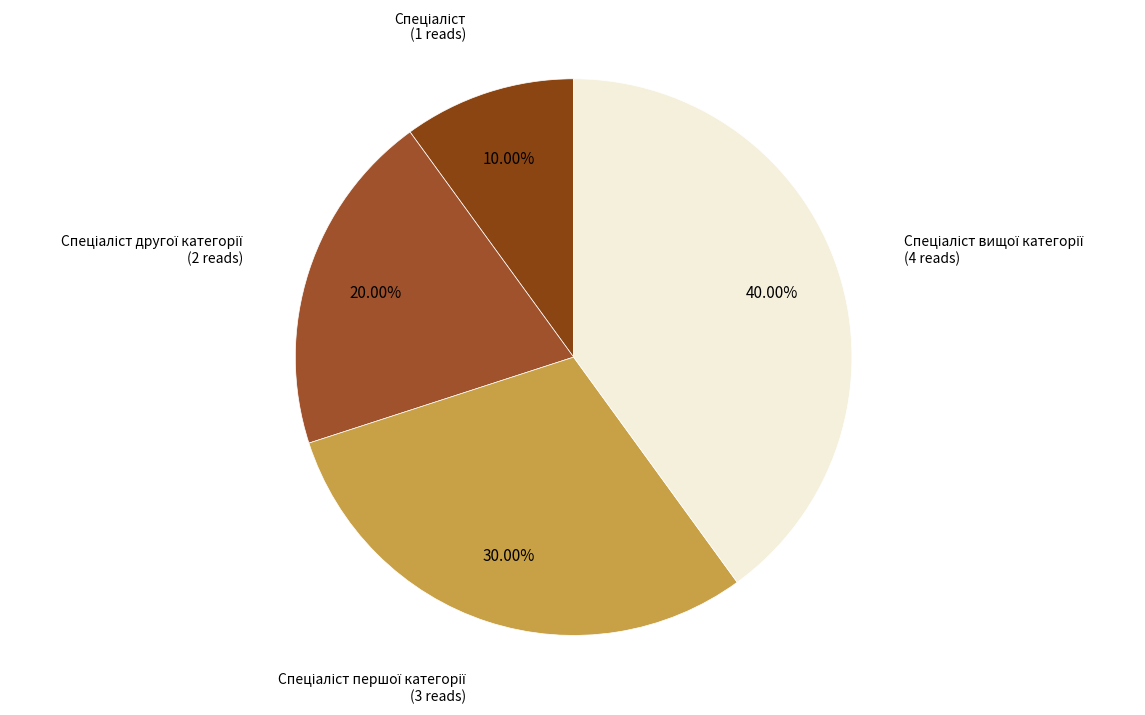

How many slices are in this pie chart?

4